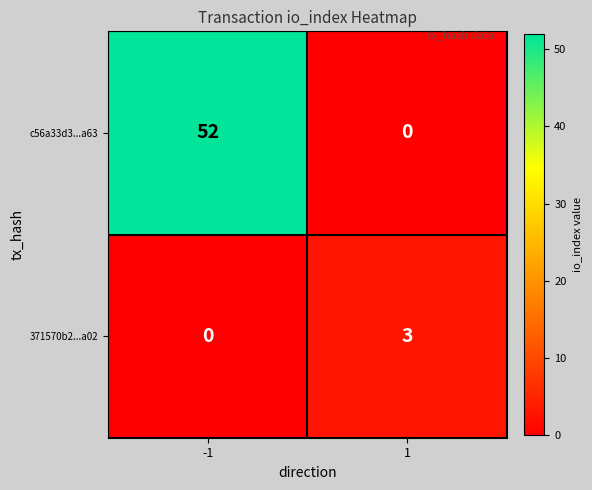

List the series in order of their overall mean, lowest first.

371570b2...a02, c56a33d3...a63